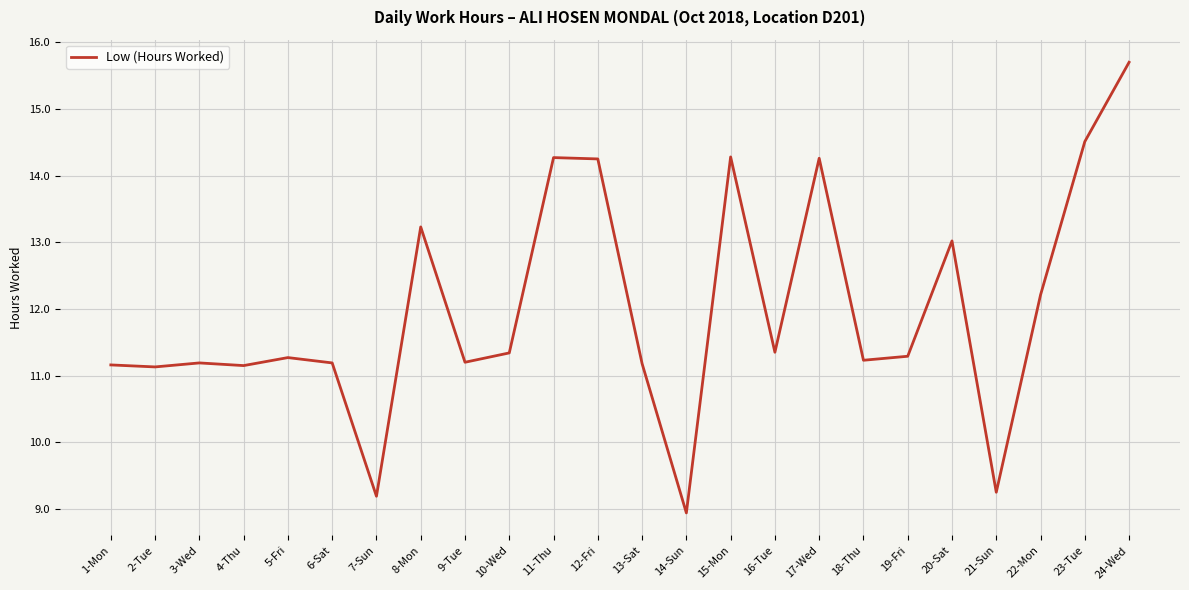

Which category has the highest value across all series?

24-Wed